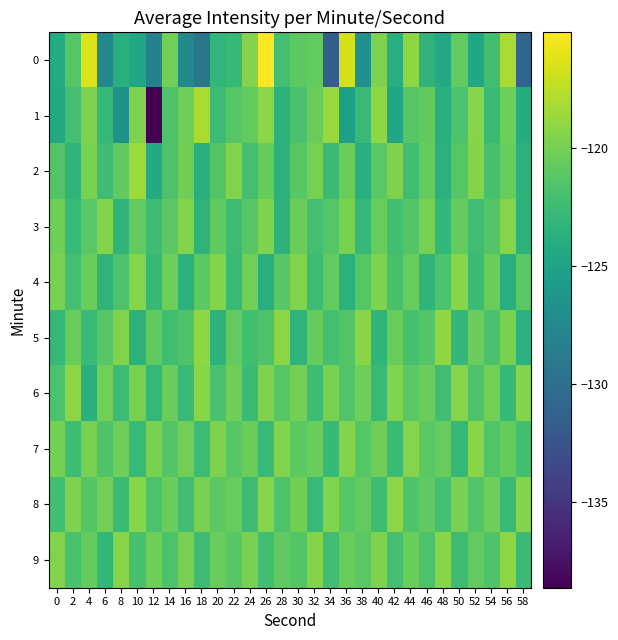

What is the total value across all series at 24?

-1211.2